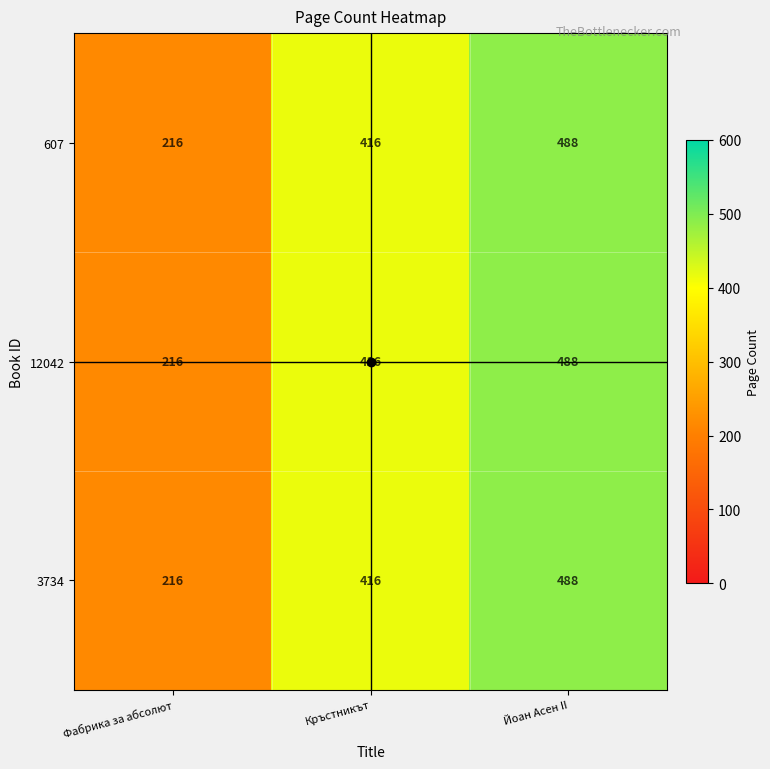

At how many categories does at least one series exceed 390?

2